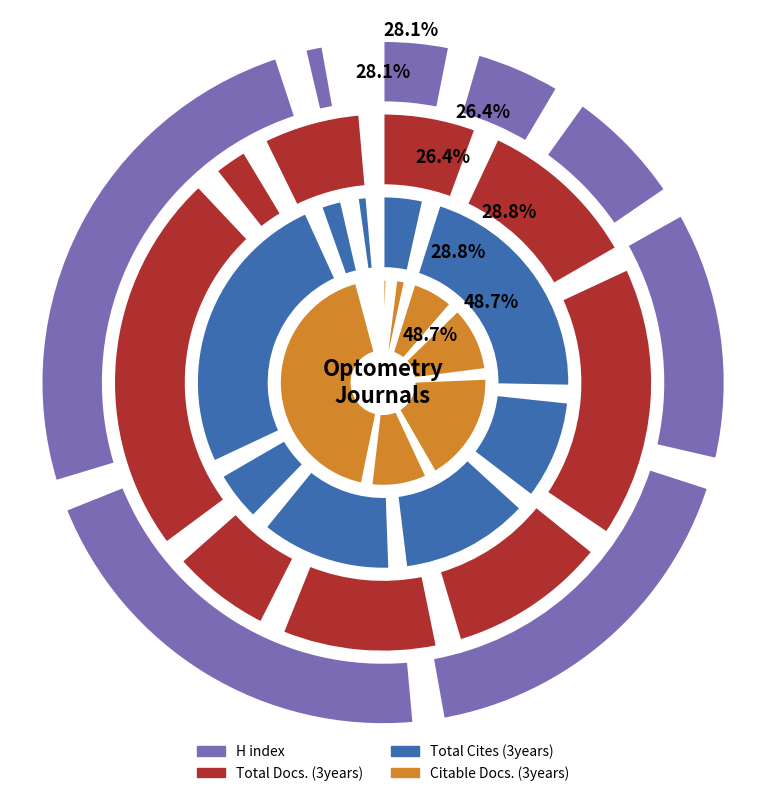

To the nearest percent, what is the average slice percentage?

11%